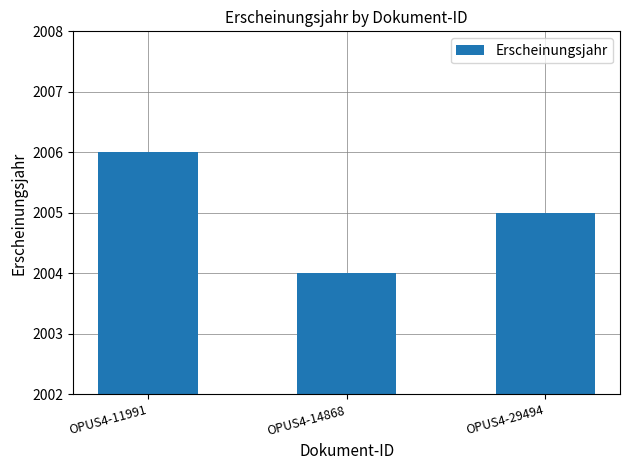

Count the number of data series in this chart.

1